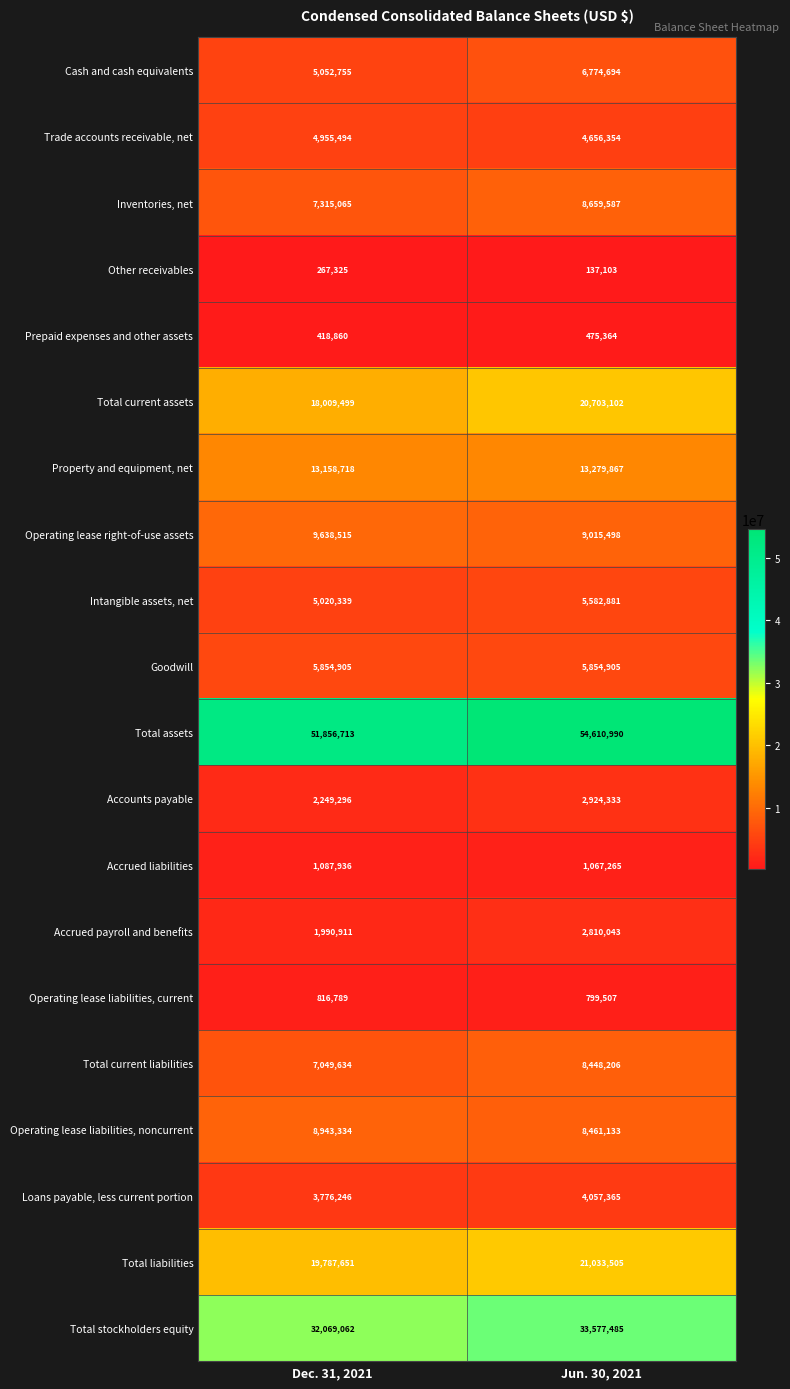

What is the difference between the maximum and minimum values in the Operating lease liabilities, current series?

17282